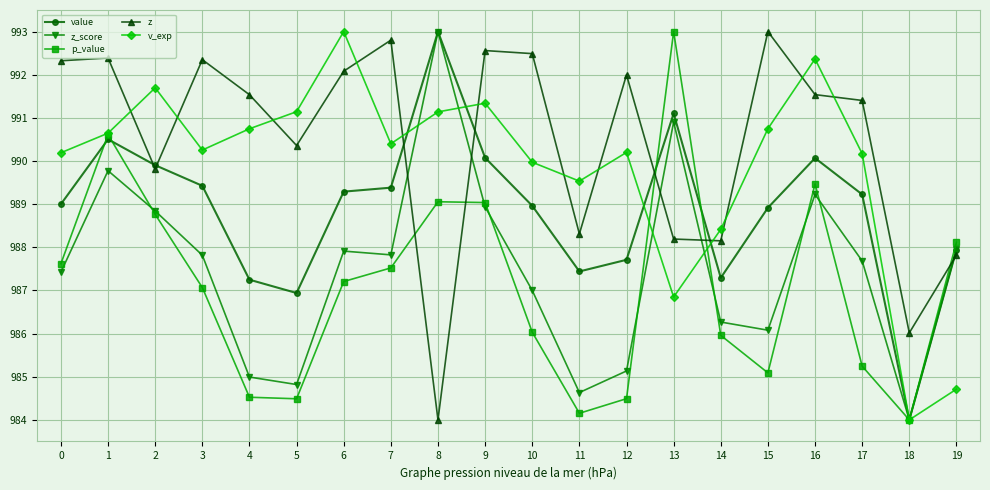

What is the difference between the p_value values at 1 and 10?

4.6